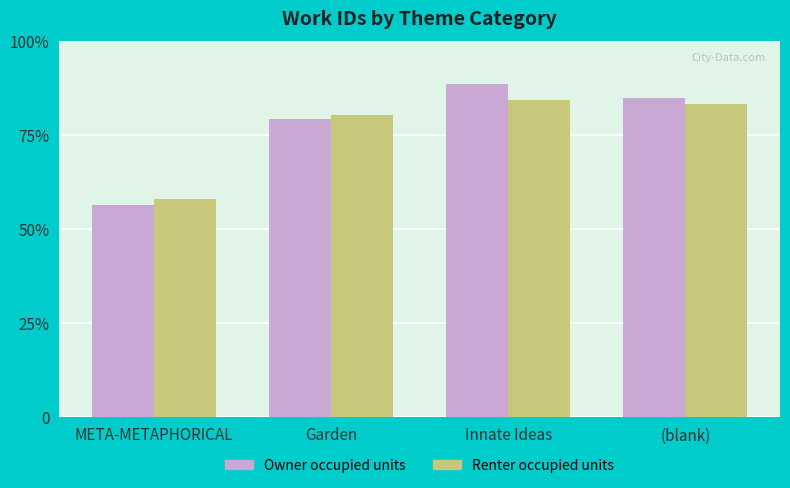

Which category has the highest value in the Renter occupied units series?

Innate Ideas